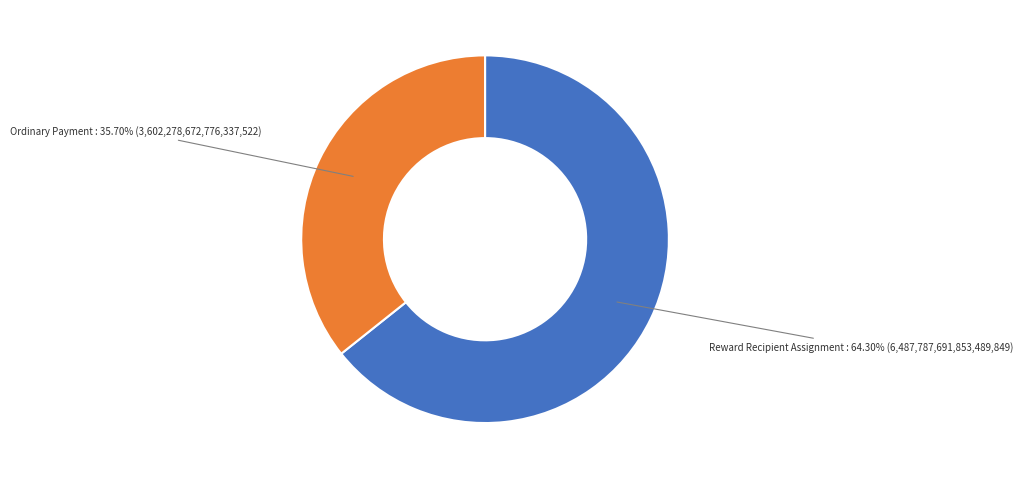

What is the ratio of the value at Reward Recipient Assignment to the value at Ordinary Payment?

1.8